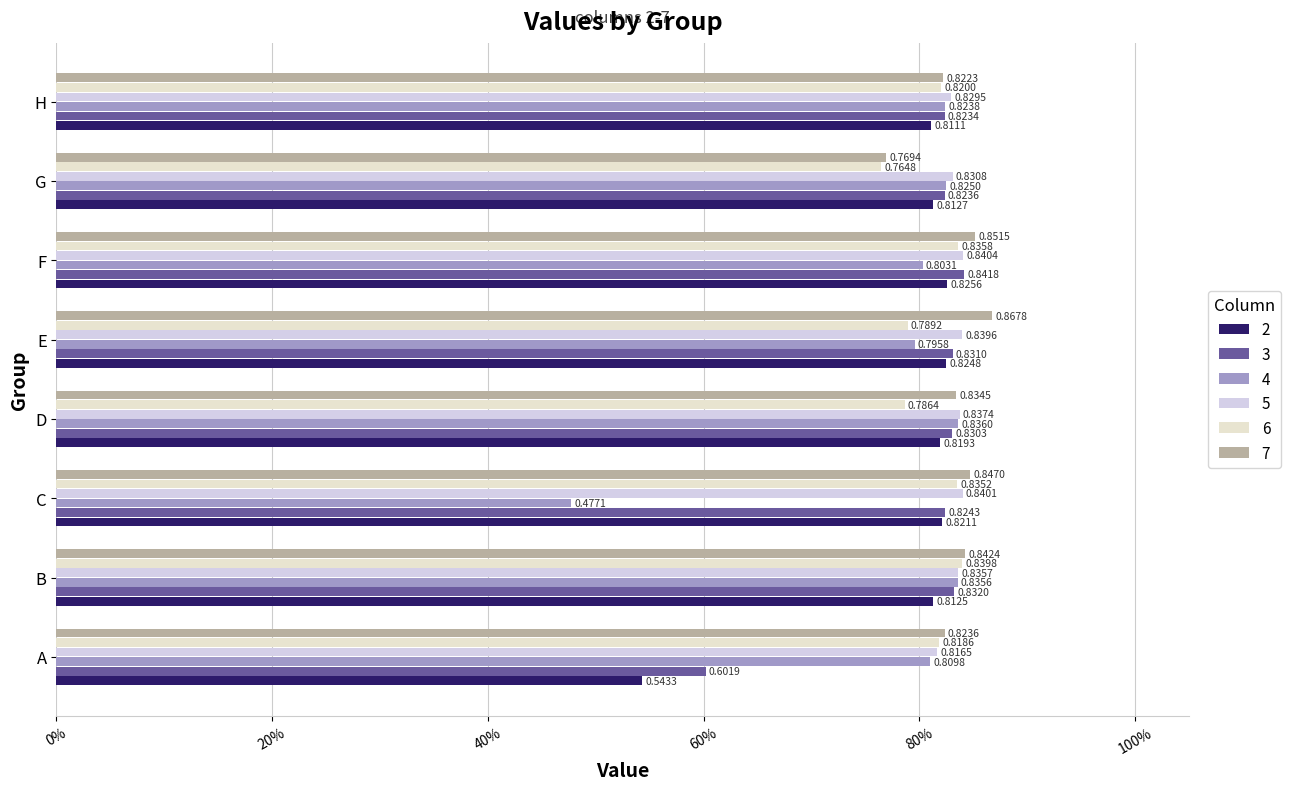

Is the value of 3 at E greater than the value of 6 at F?

No